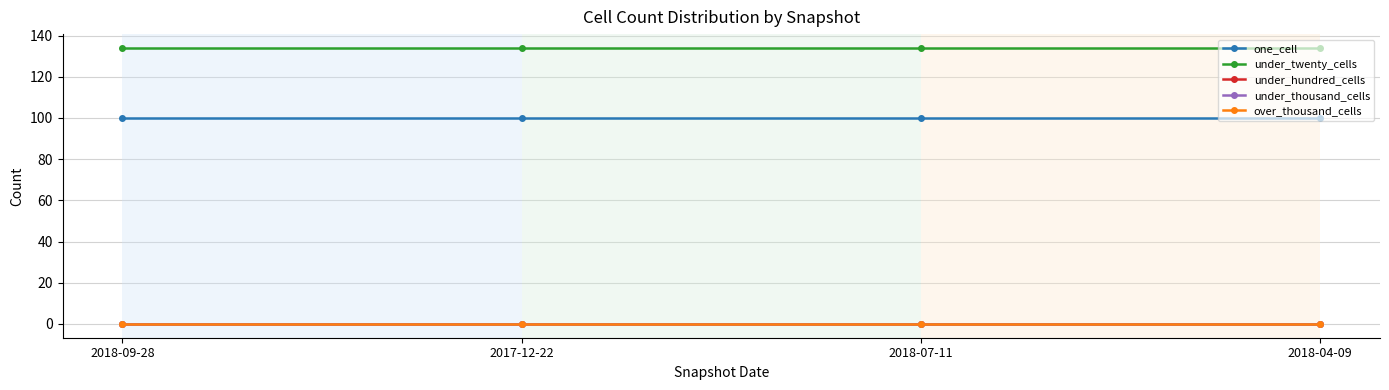

What is the maximum value for one_cell?

100